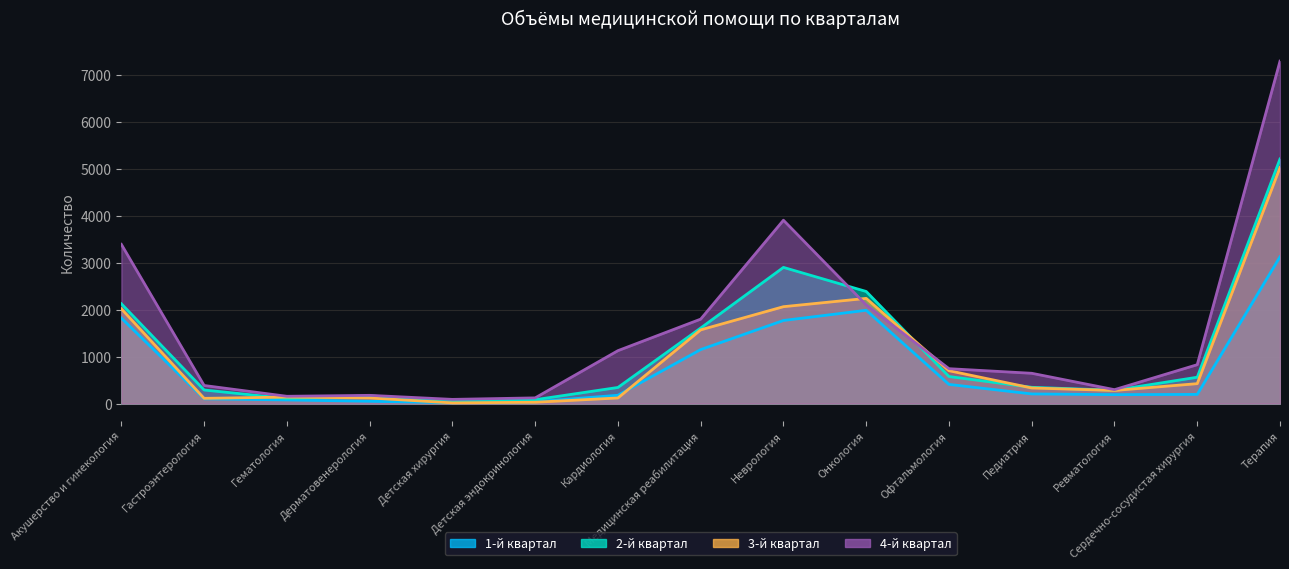

What is the sum of the 2-й квартал values at Детская хирургия and Кардиология?

394